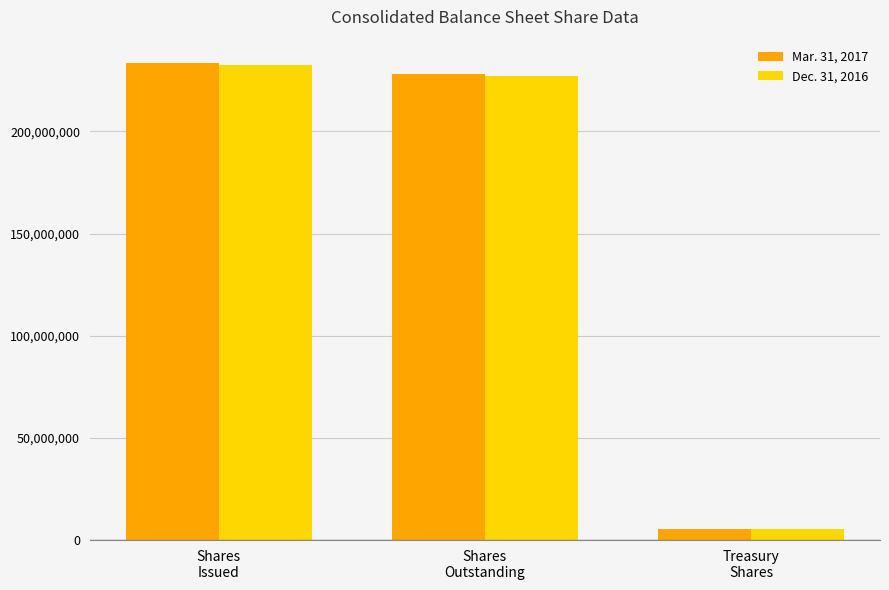

What is the approximate value of Dec. 31, 2016 at Shares
Issued?

232555937